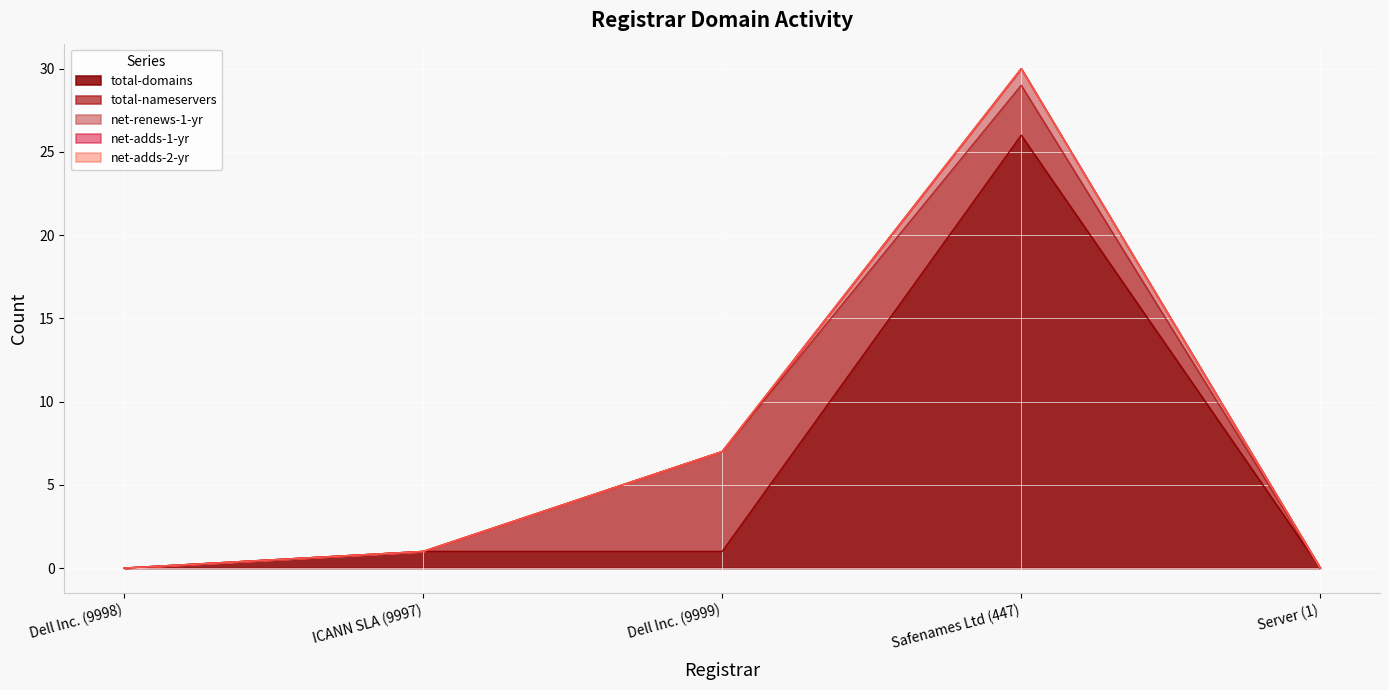

In total-domains, how many points are higher than both neighbors (excluding endpoints)?

1